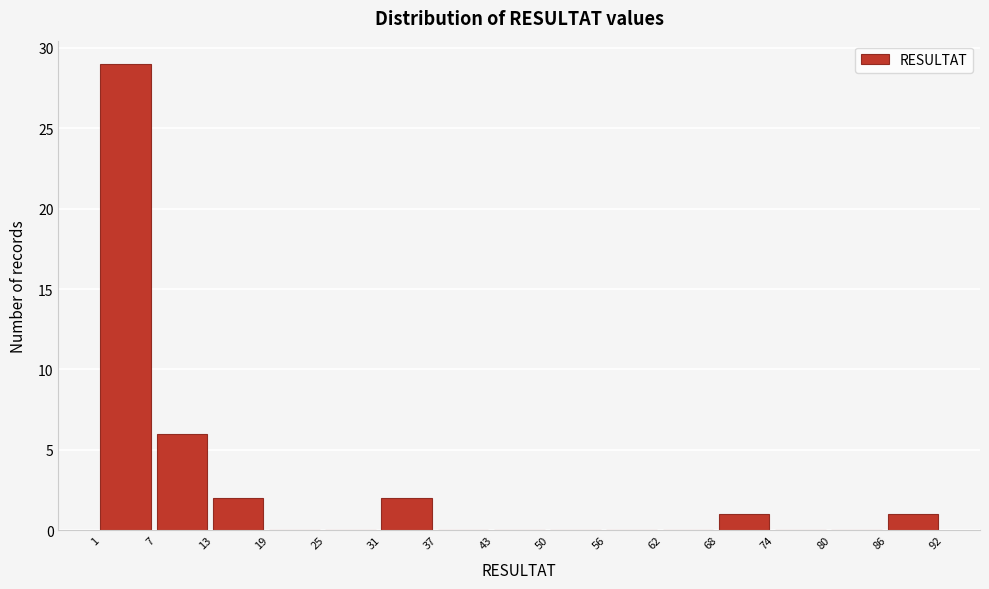

What is the height of the bar covering 31 to 37 on the x-axis? The values are not printed on the chart, so give them approximately, as read against the axis.

2